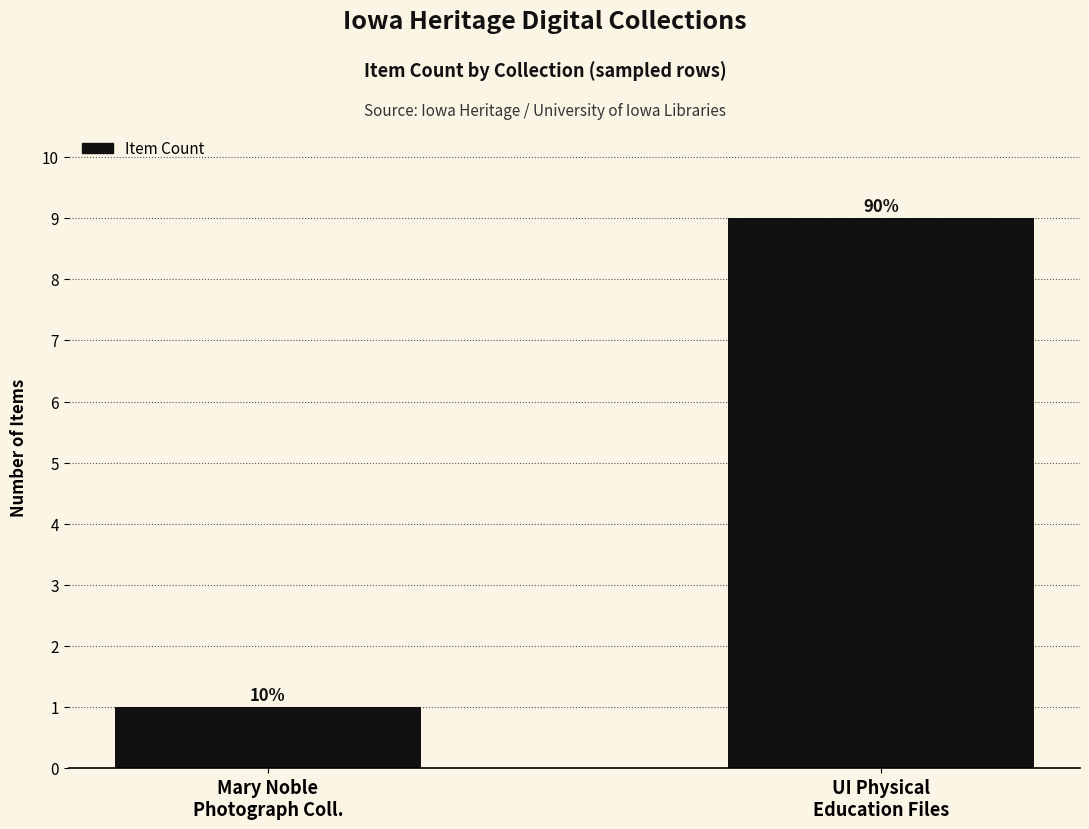

Are the bars horizontal?

No